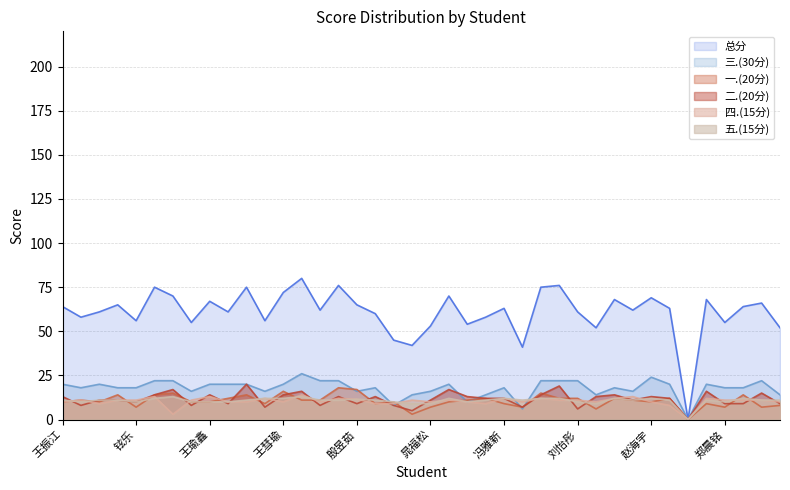

List the series in order of their peak value, lowest first.

五.(15分), 四.(15分), 一.(20分), 二.(20分), 三.(30分), 总分